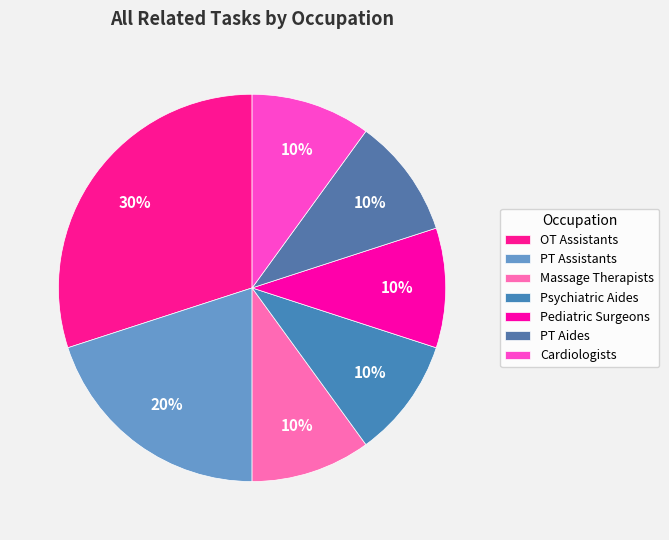

To the nearest percent, what portion does Psychiatric Aides represent?

10%